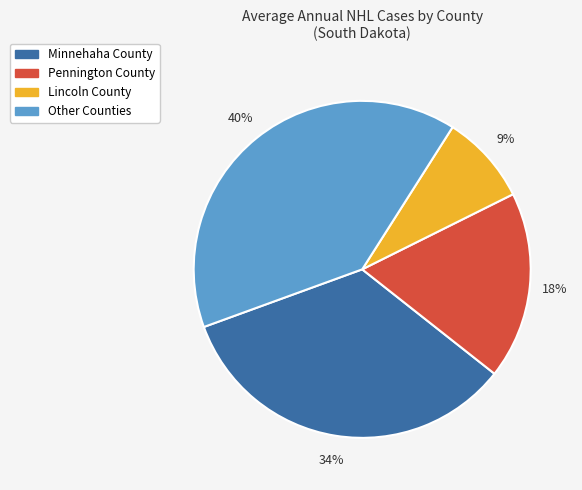

True or false: Minnehaha County accounts for 34% of the total.

True